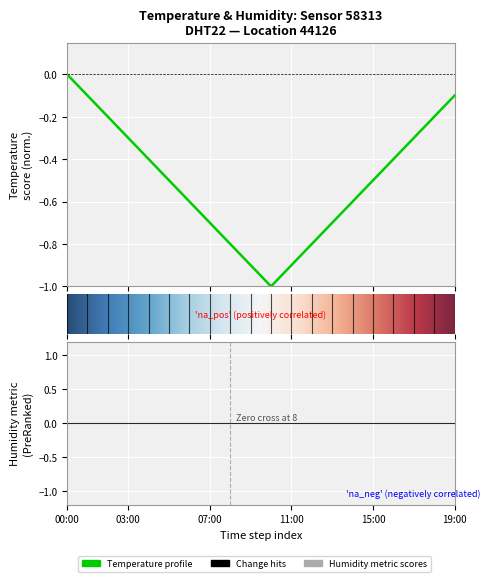

Between 09:00 and 10:00, which is larger?

09:00